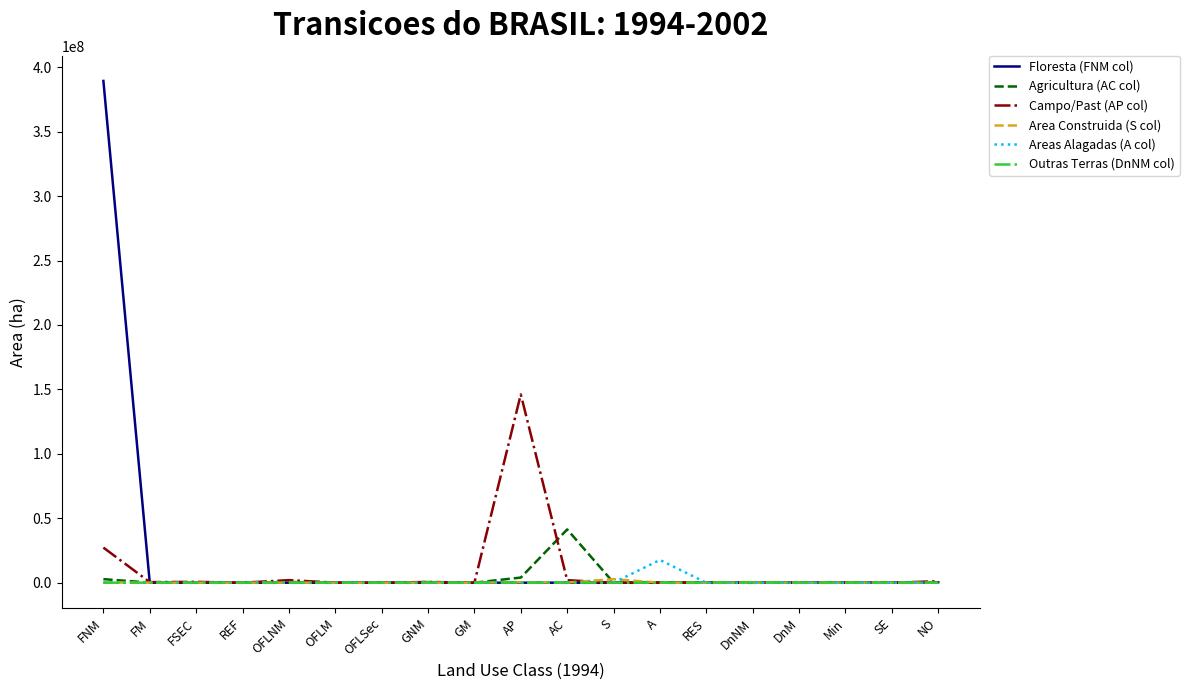

What is the greatest value displayed?

389397616.3